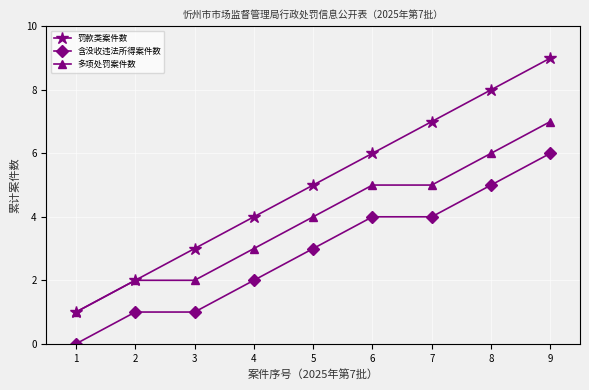

Between 6 and 8, which series saw the biggest shift?

罚款类案件数